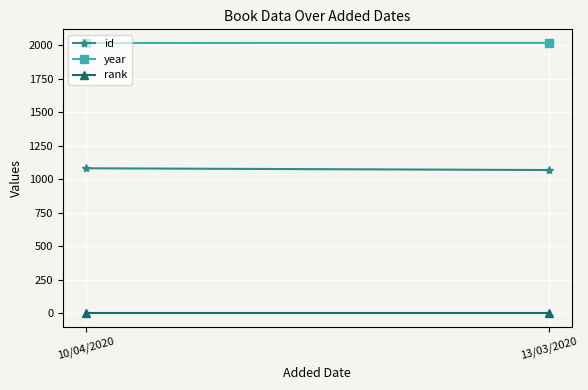

What is the average value of the rank series?

1